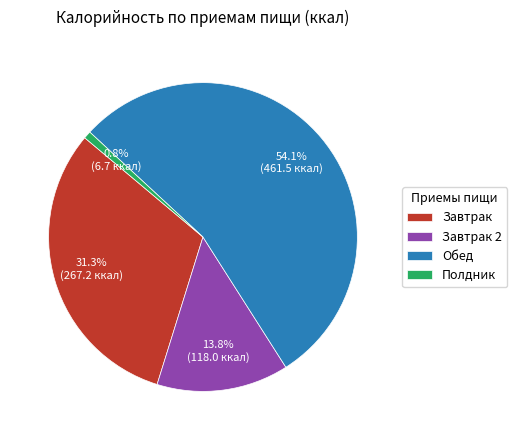

Rank the categories by value from highest to lowest.

Обед, Завтрак, Завтрак 2, Полдник